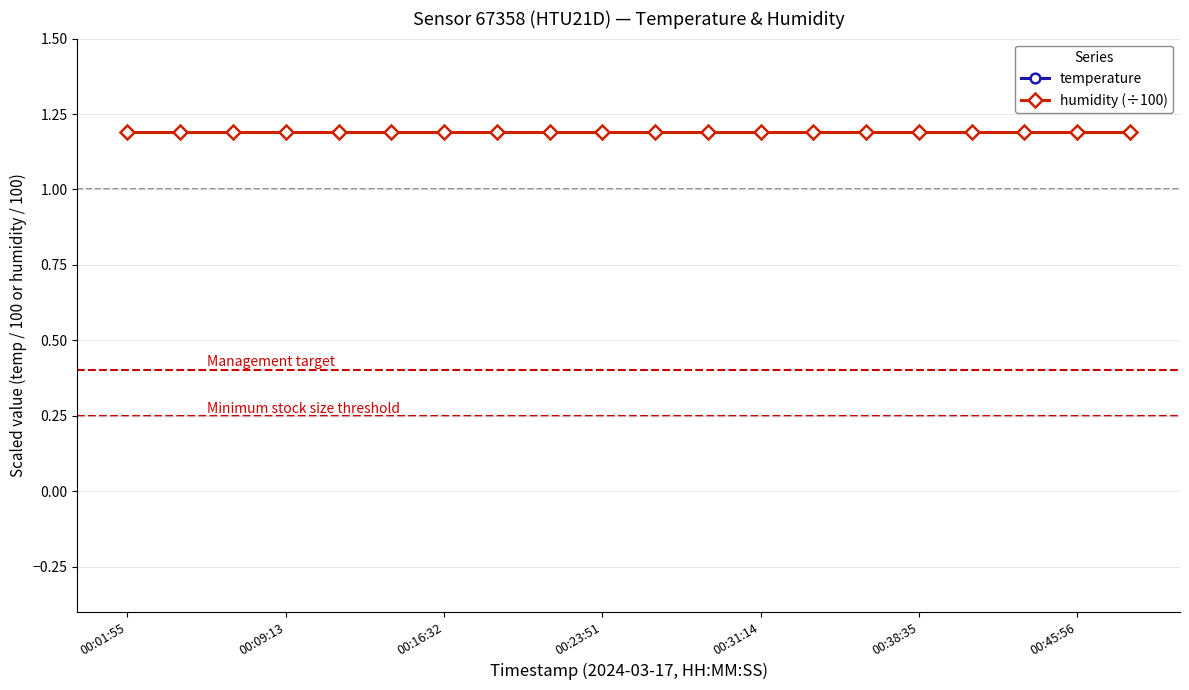

True or false: humidity (÷100) and temperature intersect in this chart.

False